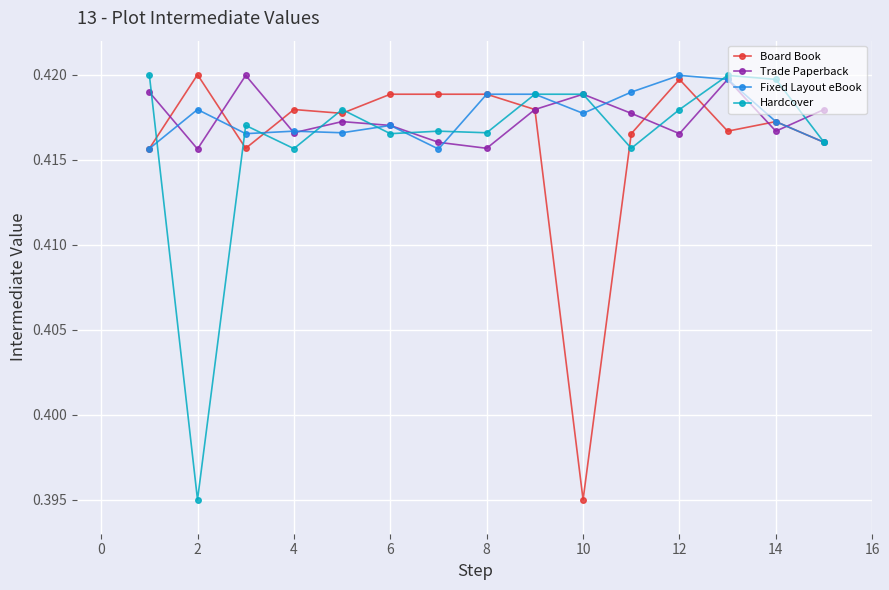

What are all the series names shown in the legend?

Board Book, Trade Paperback, Fixed Layout eBook, Hardcover